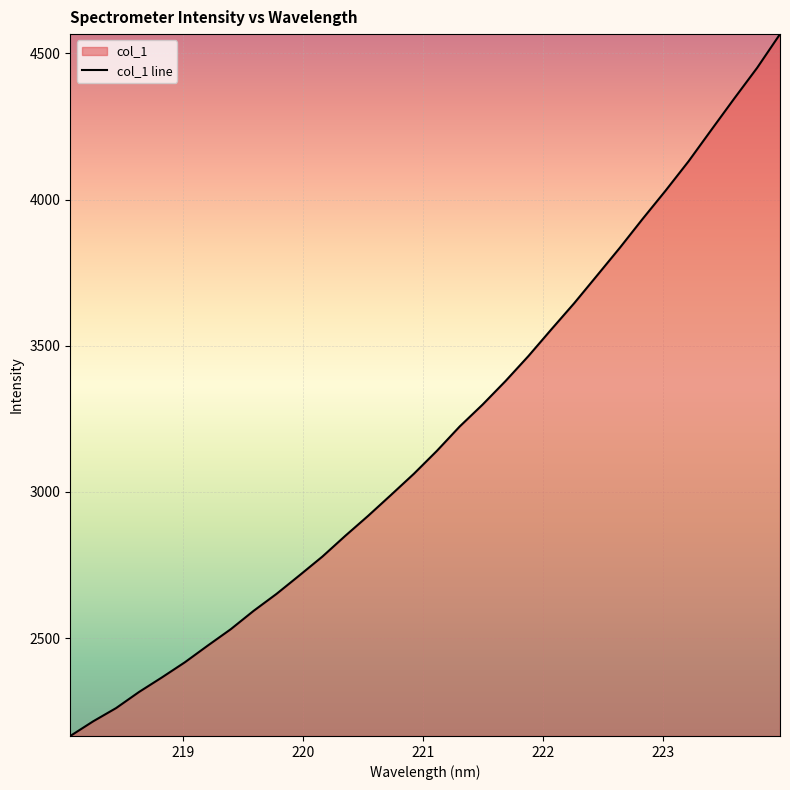

How many lines are shown in the chart?

1